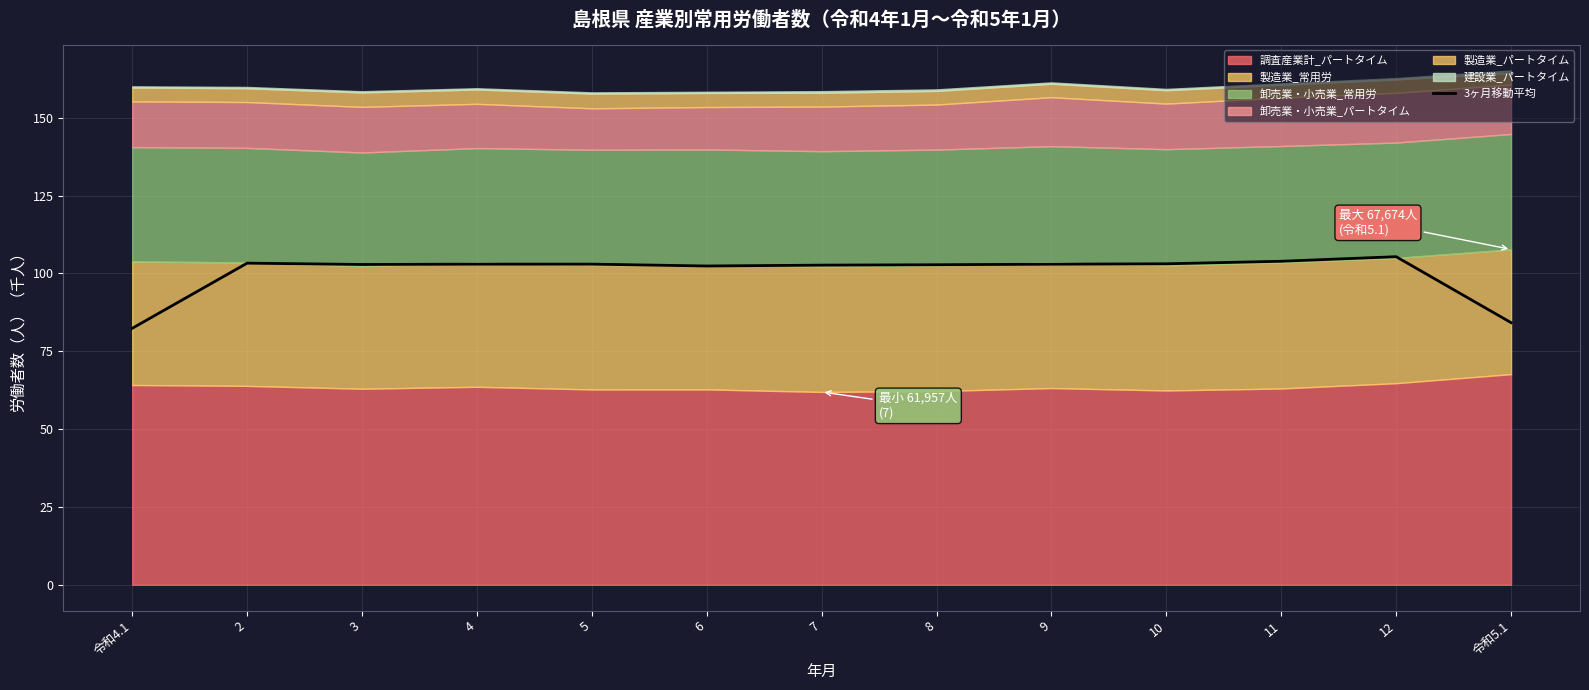

What is the sum of all values?

1302.2